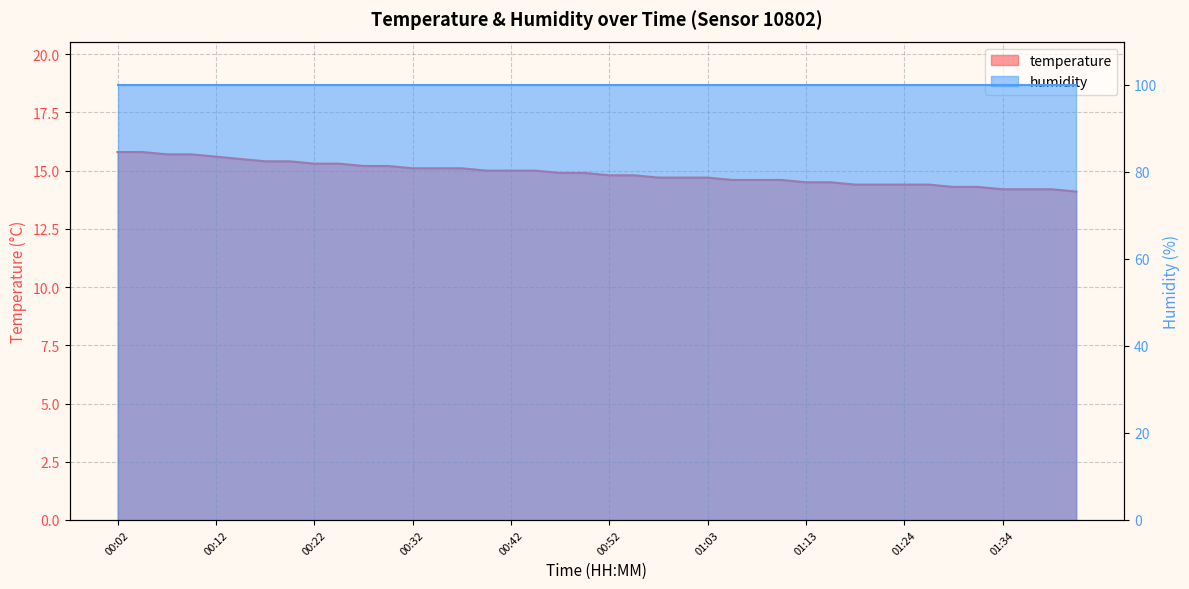

What is the difference between the maximum and minimum values?

1.7